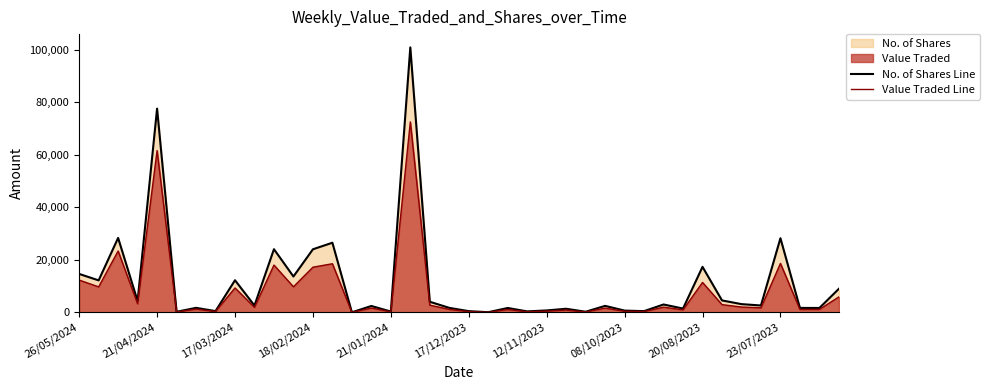

Between 21/04/2024 and 23/07/2023, which series saw the biggest shift?

No. of Shares Line